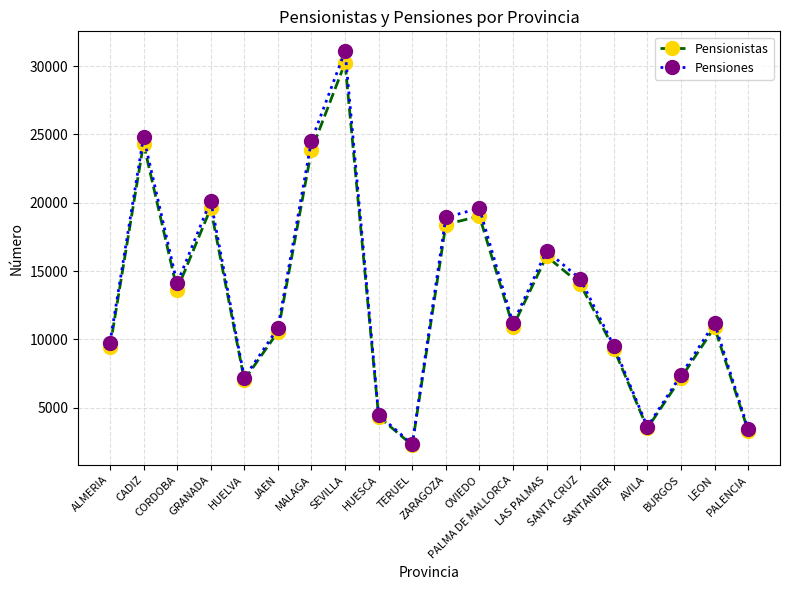

The Pensiones series shows 18922 at ZARAGOZA. True or false?

True